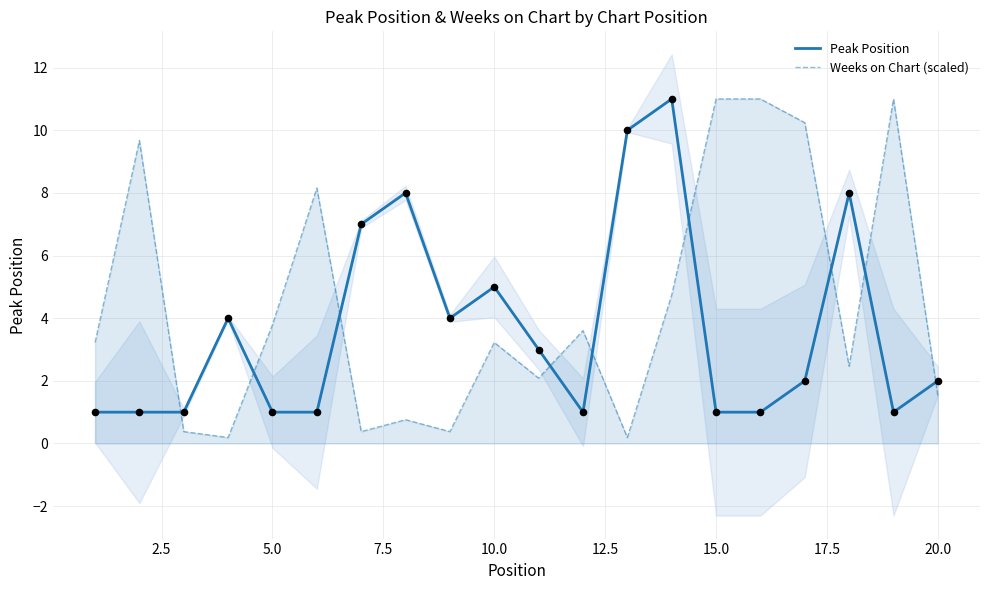

Is it true that Peak Position equals 1.5 at 5.0?

False